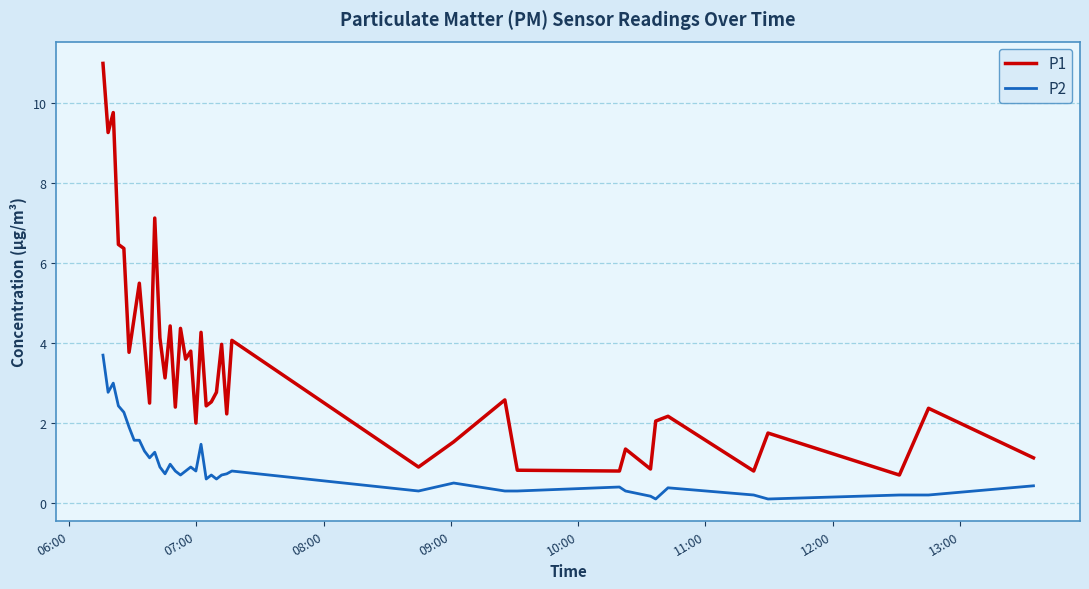

What is the difference between the maximum and minimum values in the P2 series?

3.6